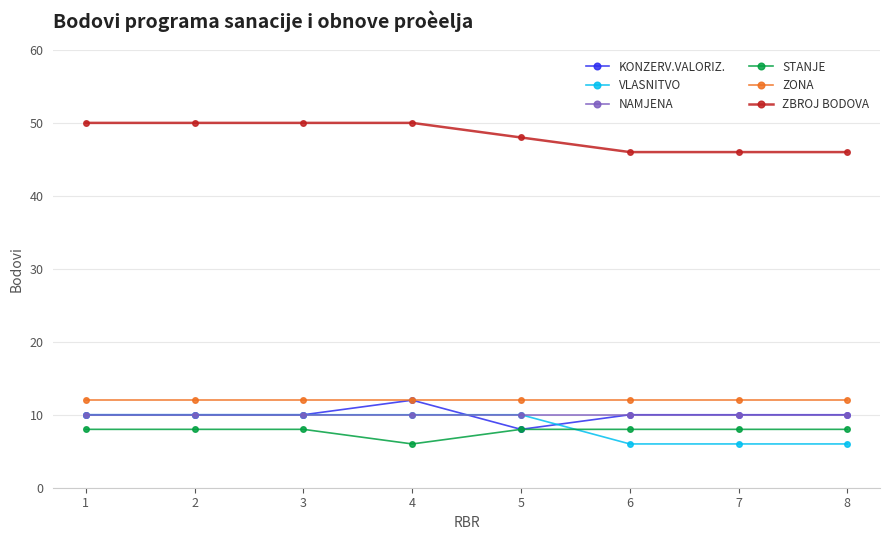

What is the approximate value of STANJE at 6?

8